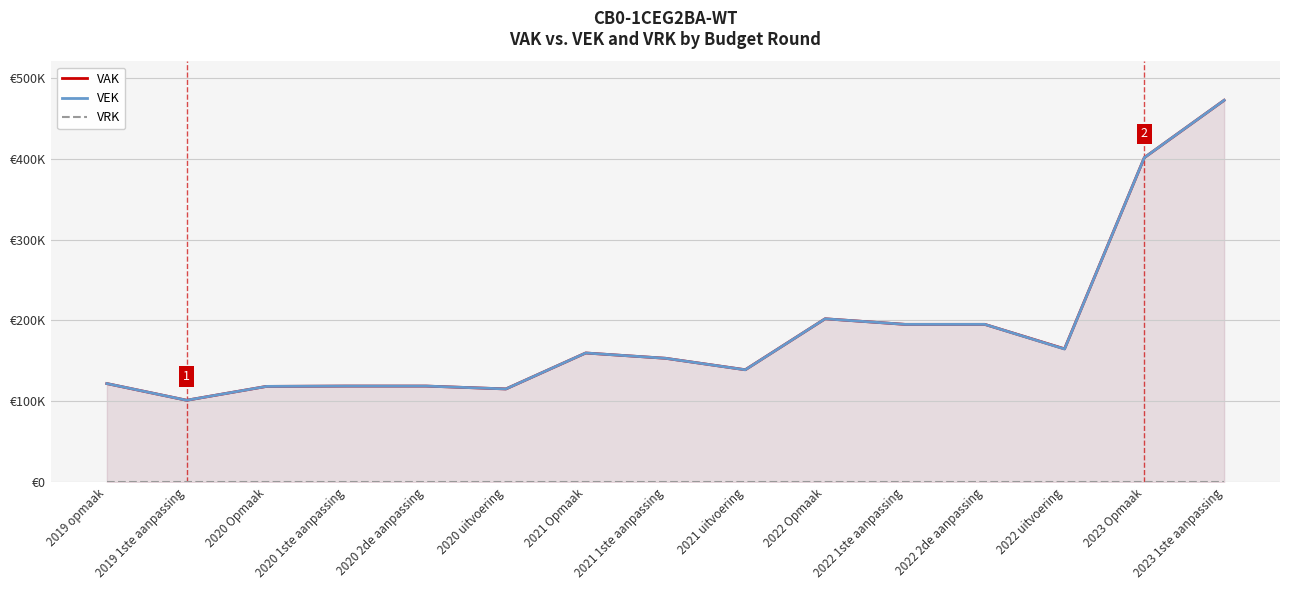

Does the chart display data point markers on the line(s)?

No